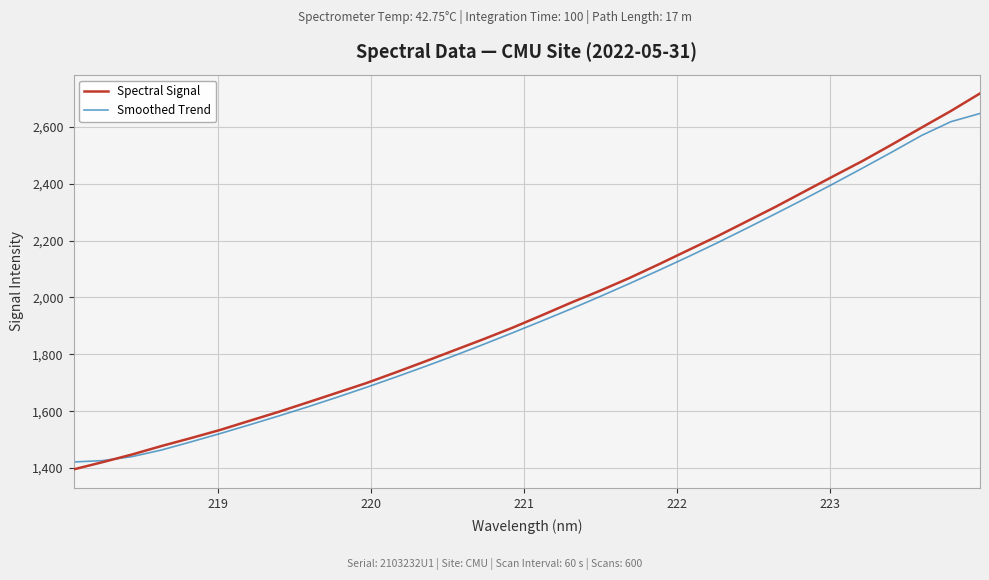

List the series in order of their peak value, lowest first.

Smoothed Trend, Spectral Signal